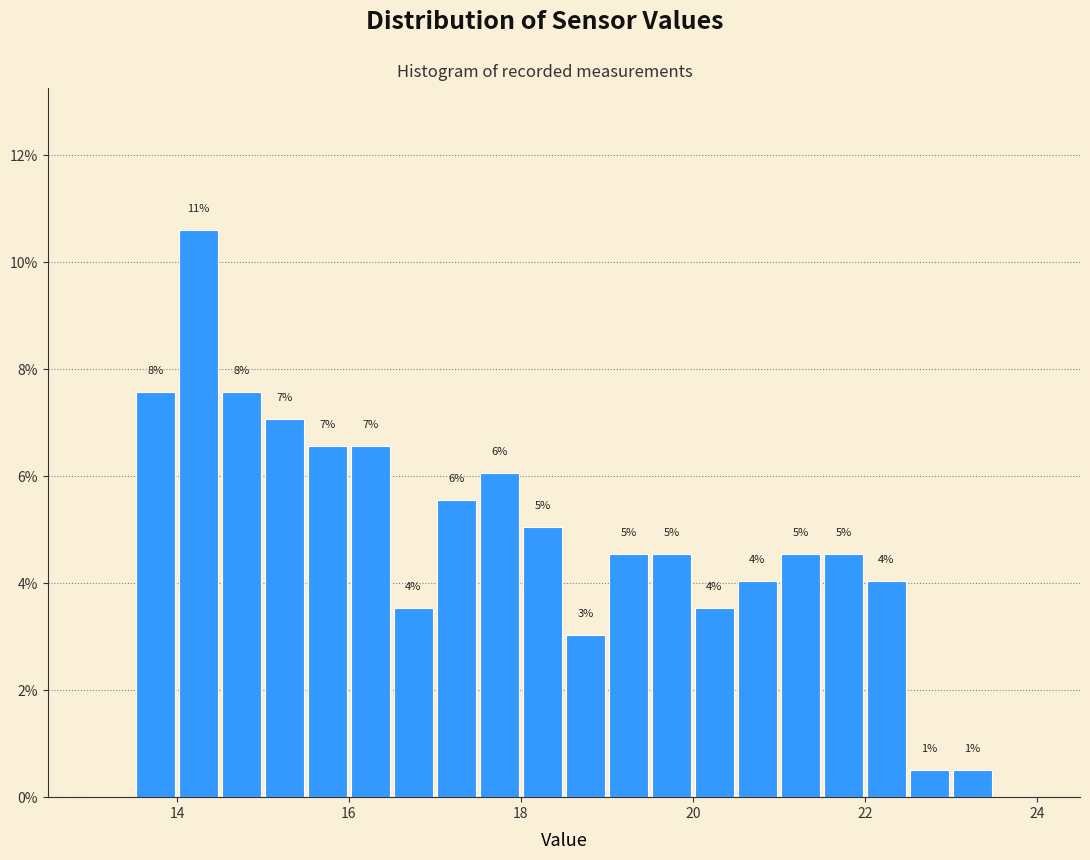

Around what value on the x-axis is the tallest bar? Give the approximate position of its centre, as read against the axis.

14.2